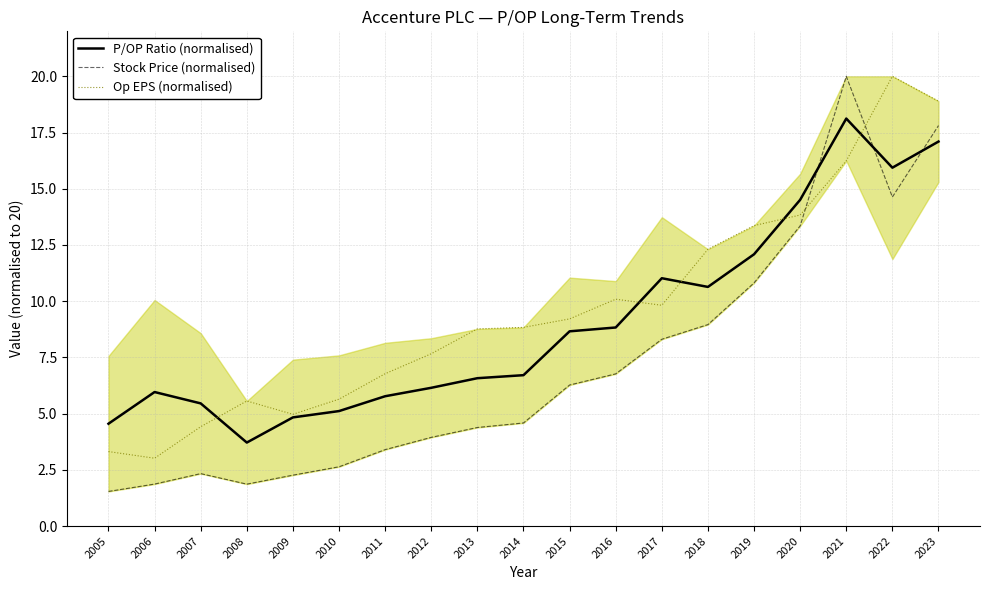

How many data points in Stock Price (normalised) are above 4?

11